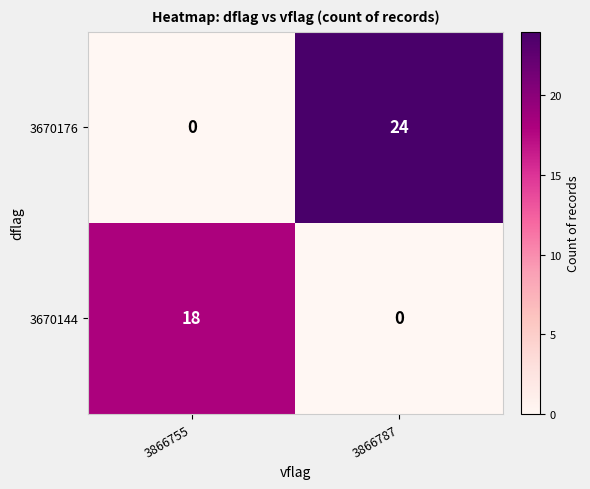

What is the difference between the highest and lowest values at 3866755?

18